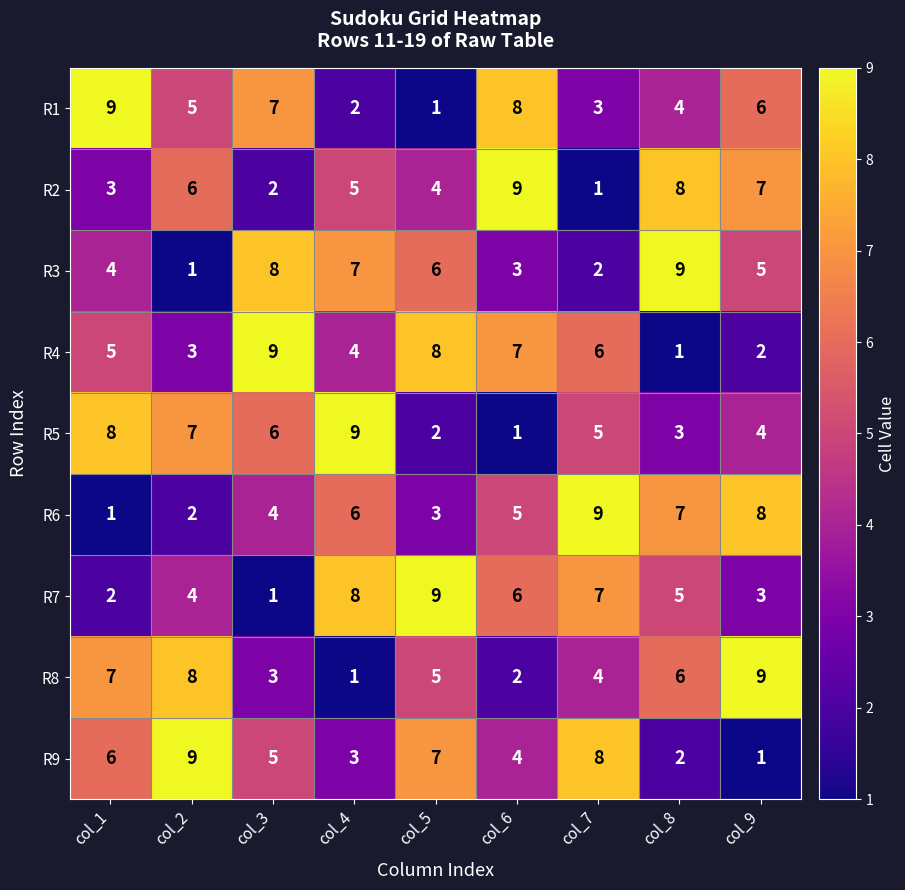

Which series changed the most between col_1 and col_8?

R6